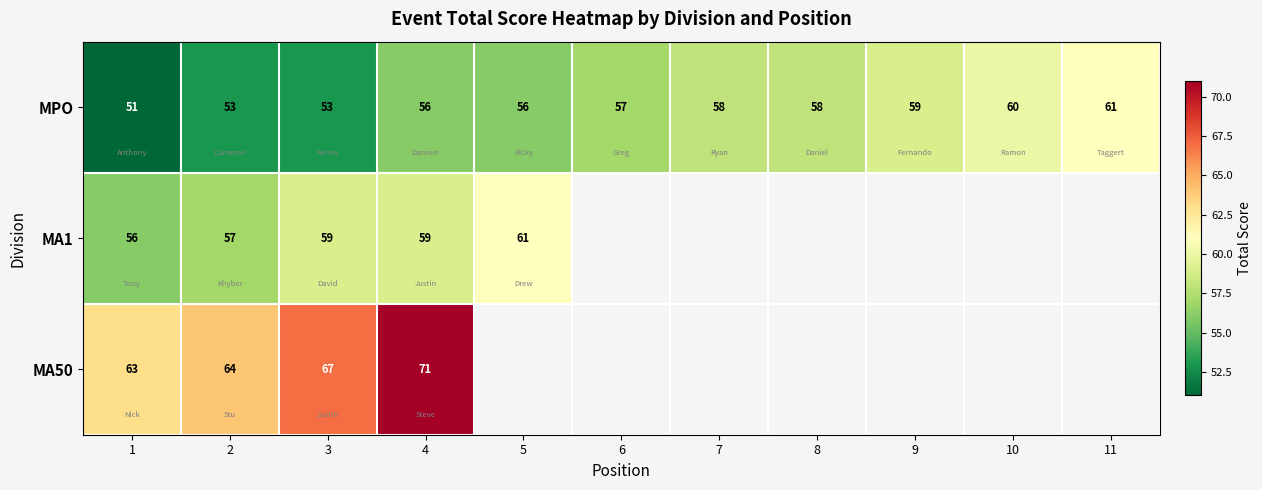

What is the difference between the highest and lowest values at 2?

11